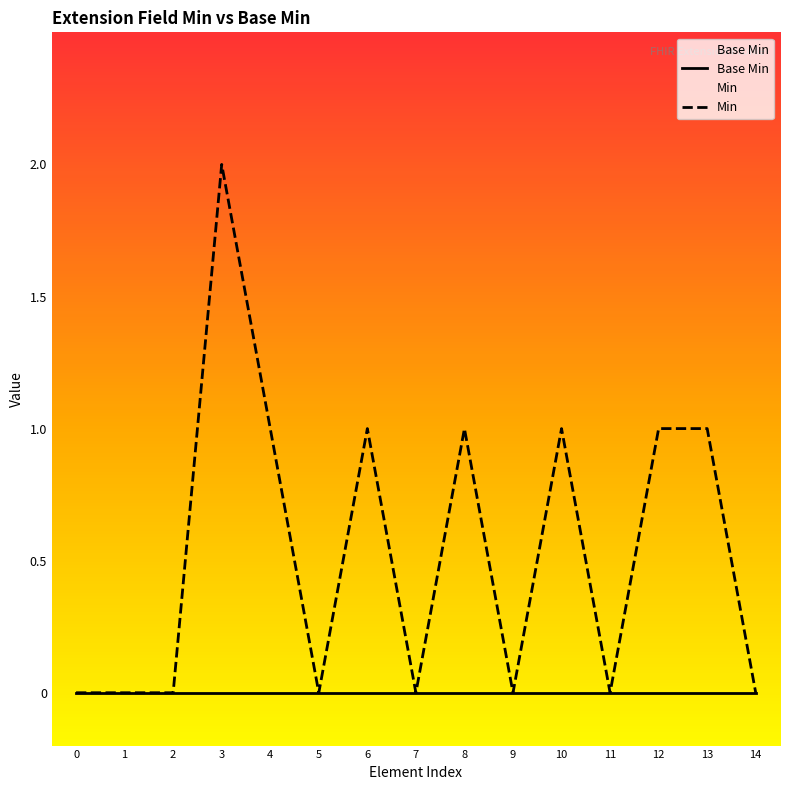

How many data points in Min are above 0?

7